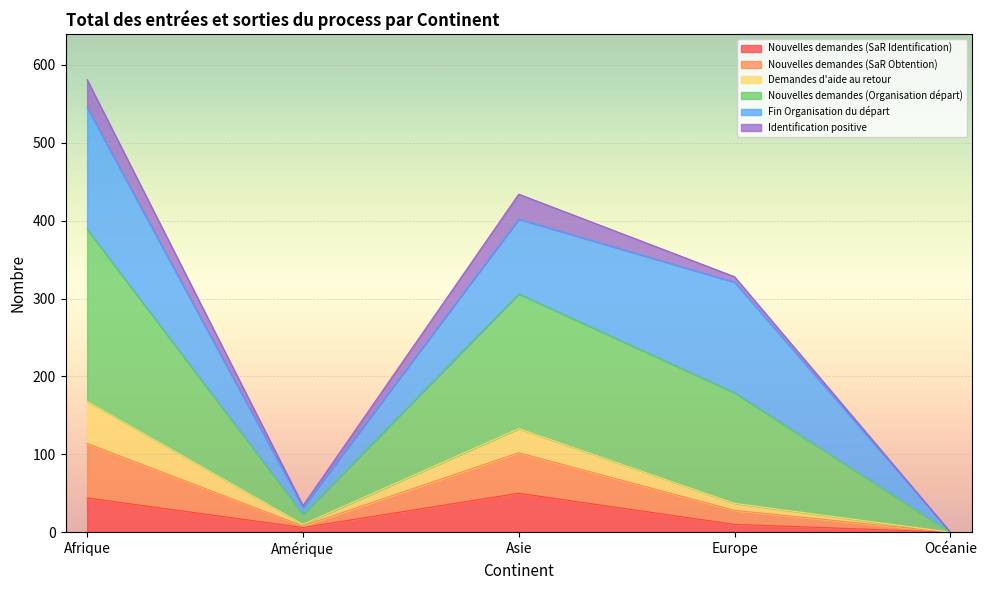

How many values in the Nouvelles demandes (SaR Obtention) series exceed 37?

2